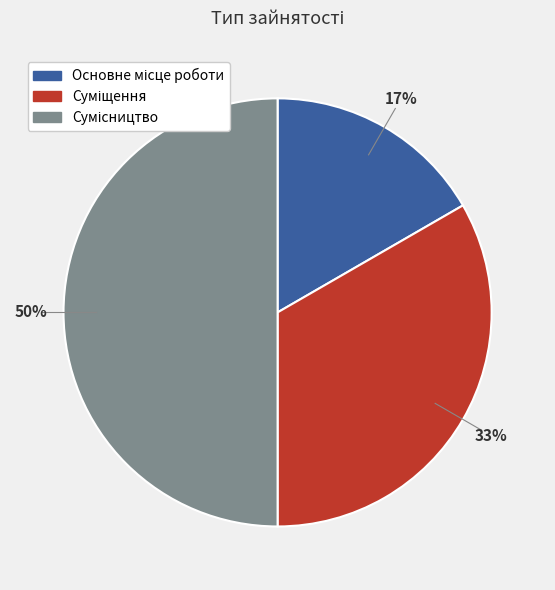

To the nearest percent, what is the average slice percentage?

33%